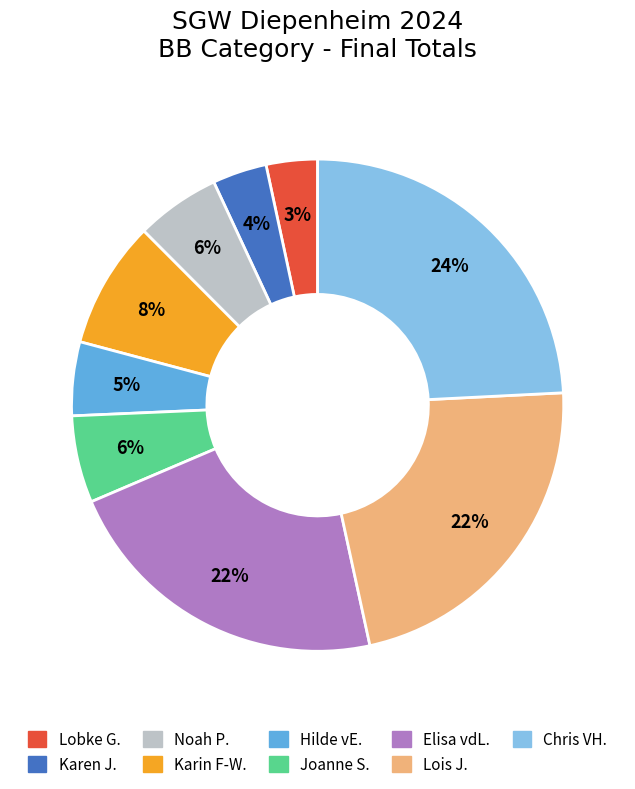

To the nearest percent, what is the average slice percentage?

11%